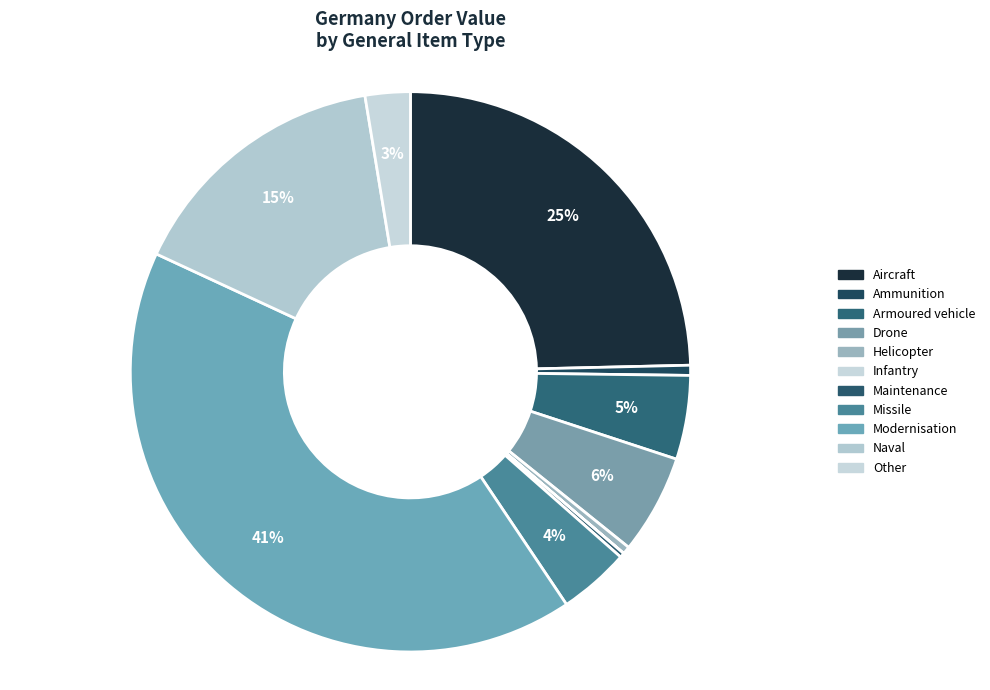

How much of the chart is everything except Missile?

95.9%